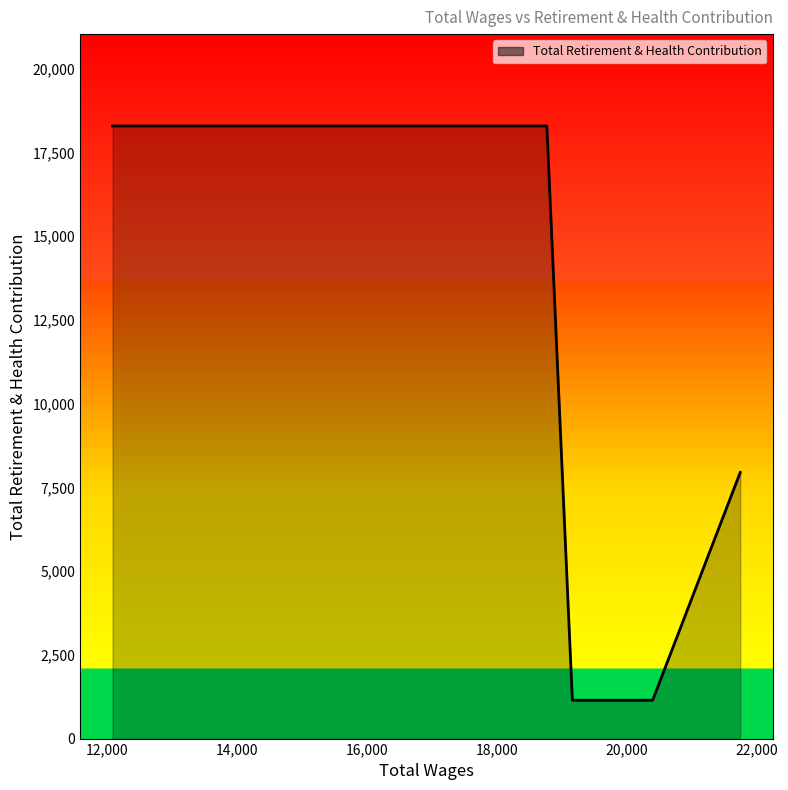

What is the average value?

11911